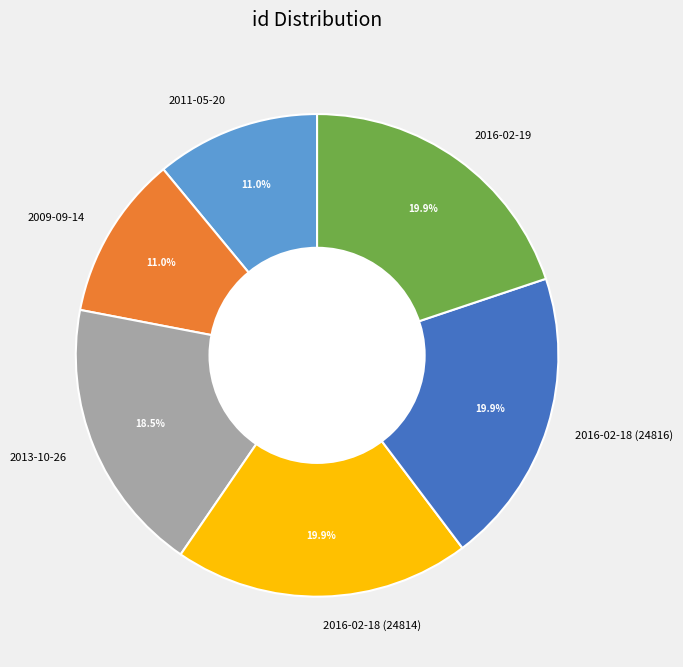

Approximately how many times larger is the value at 2016-02-19 compared to 2016-02-18 (24816)?

1.0